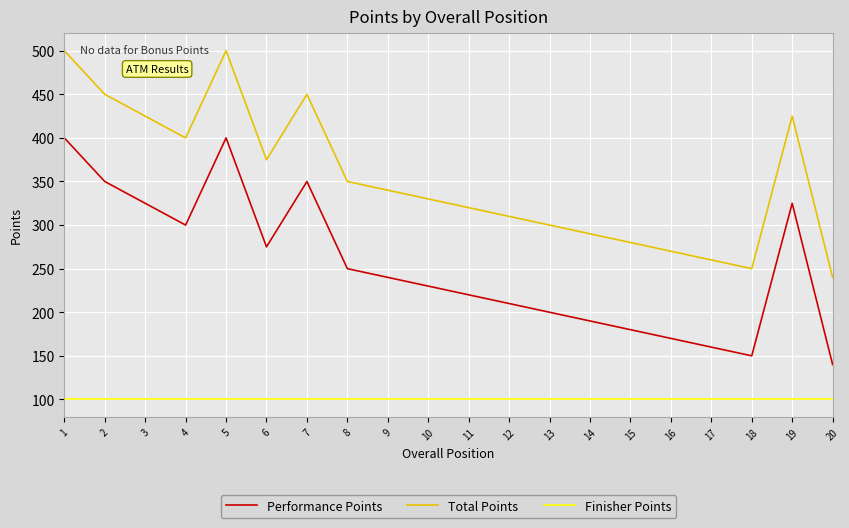

Reading left to right, extract all data points from this chart.

Performance Points: 400	350	325	300	400	275	350	250	240	230	220	210	200	190	180	170	160	150	325	140
Total Points: 500	450	425	400	500	375	450	350	340	330	320	310	300	290	280	270	260	250	425	240
Finisher Points: 100	100	100	100	100	100	100	100	100	100	100	100	100	100	100	100	100	100	100	100